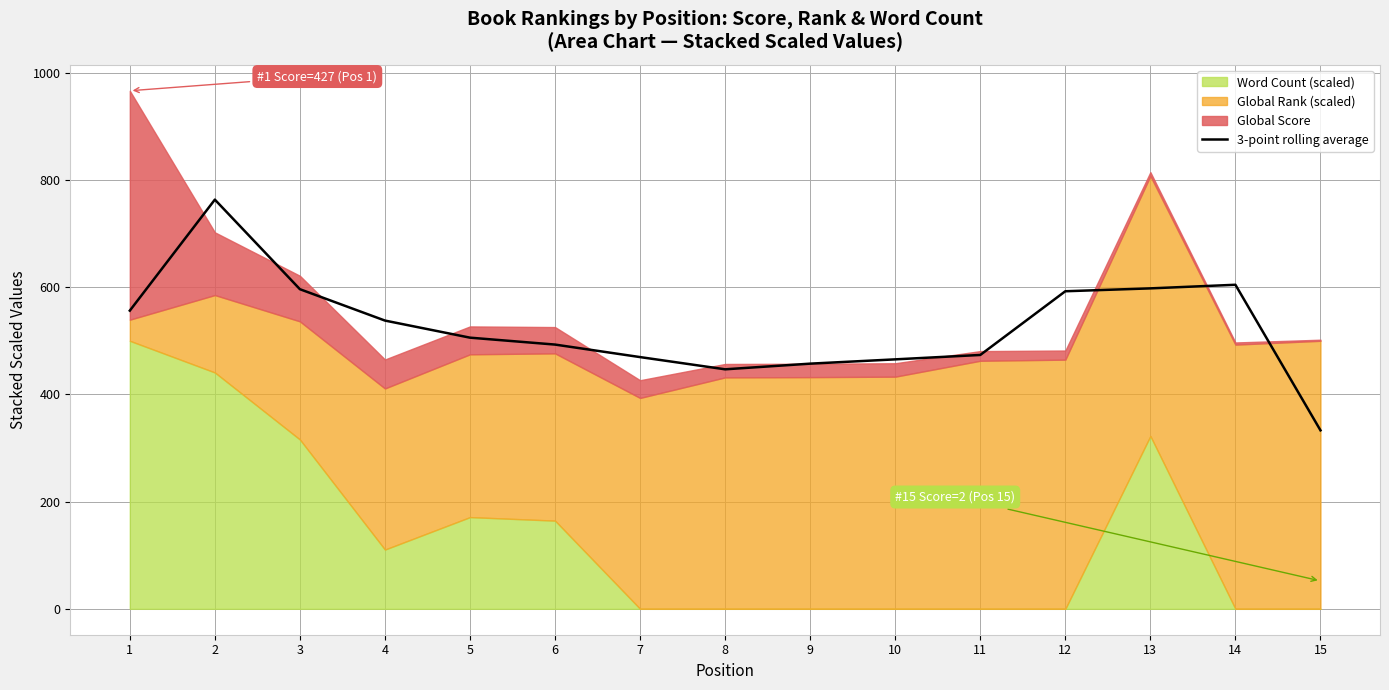

What is the minimum value shown in the chart?

333.0